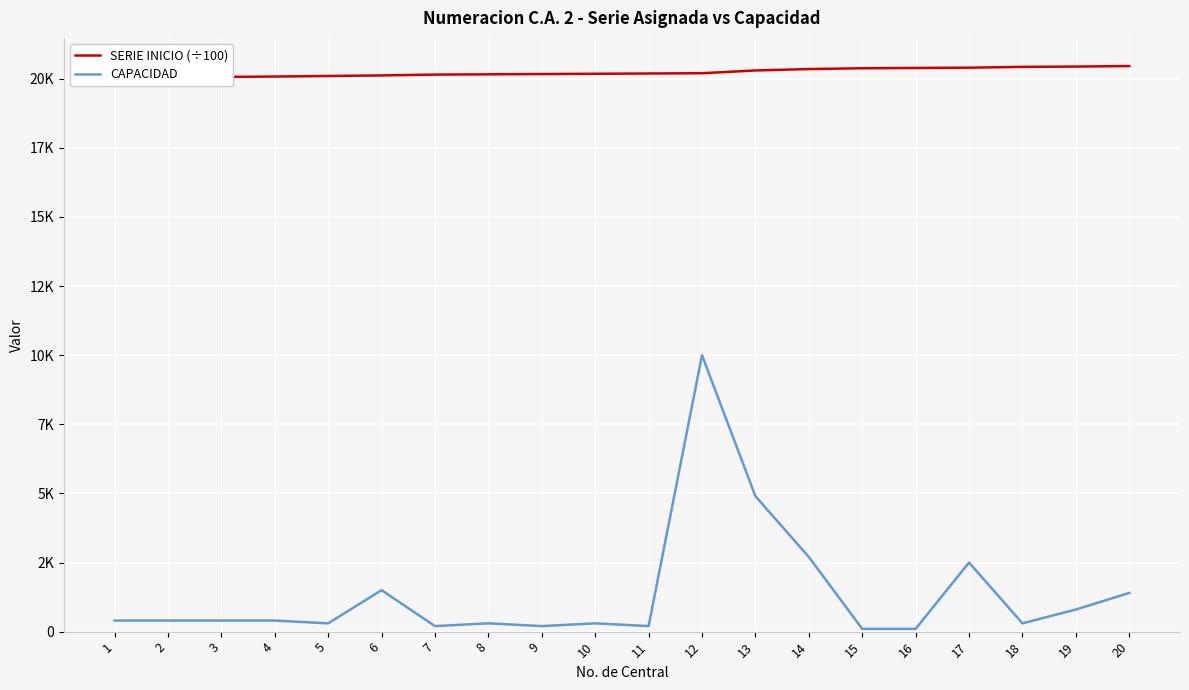

In CAPACIDAD, how many points are higher than both neighbors (excluding endpoints)?

5